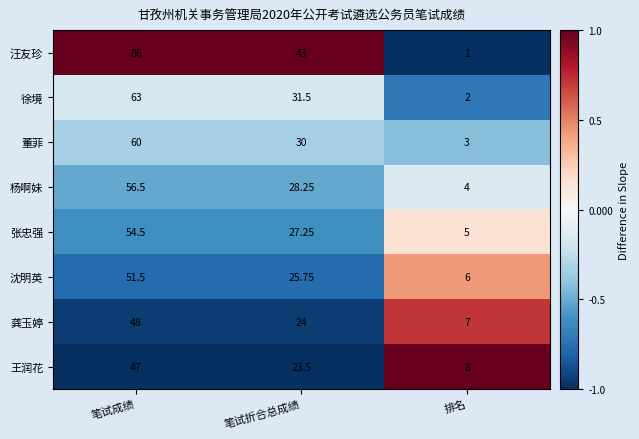

Where does the 王润花 series first go above 23?

笔试成绩